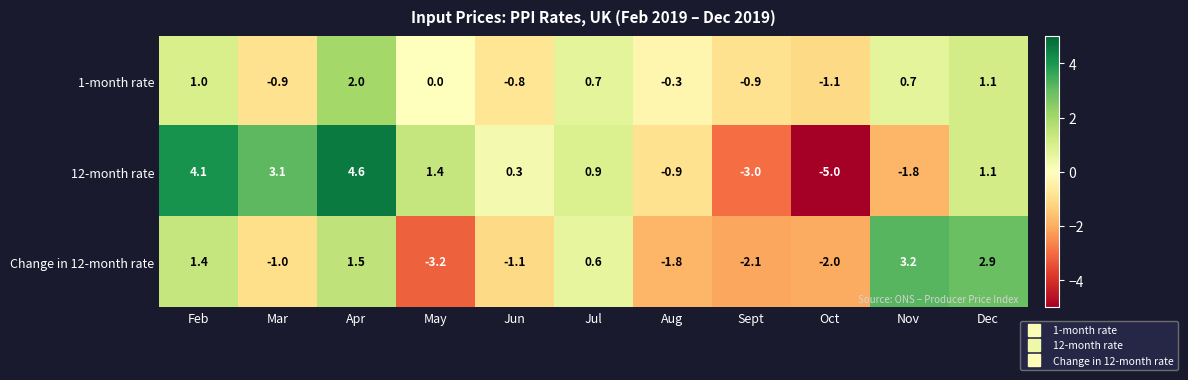

The value of Change in 12-month rate at Aug is -2.7. True or false?

False